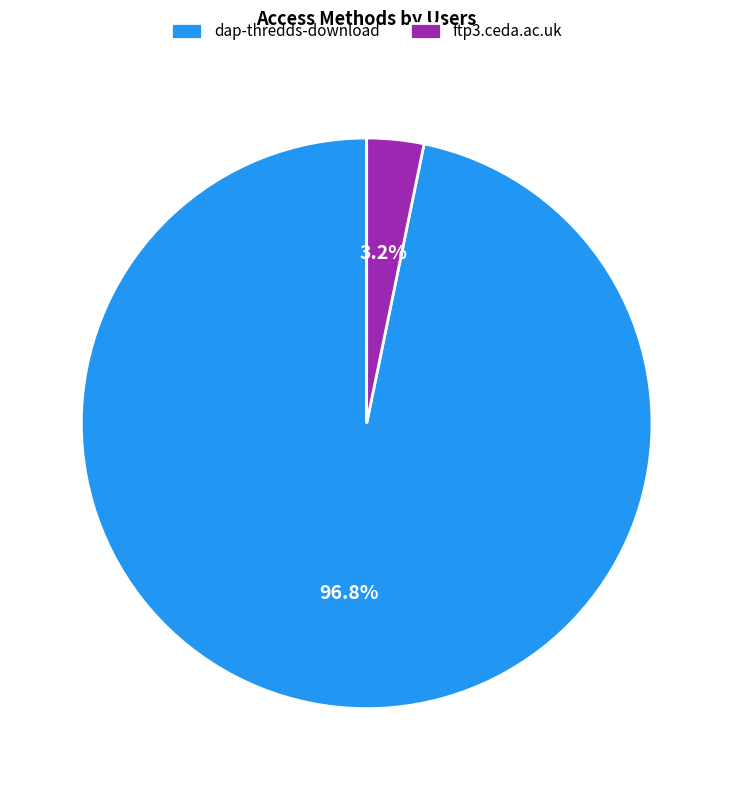

Which category has the smallest portion of the pie?

ftp3.ceda.ac.uk